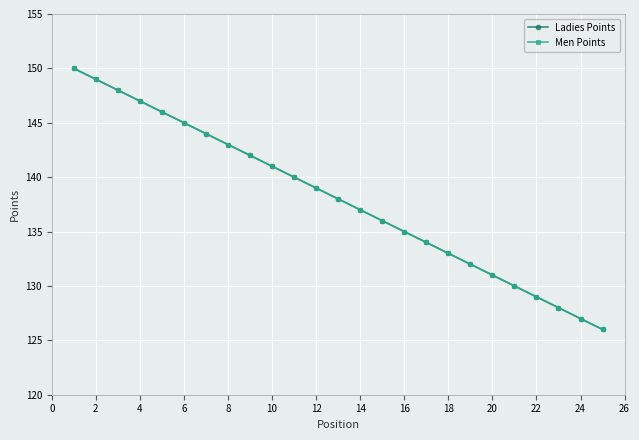

Is this an area chart (filled region under the line)?

No